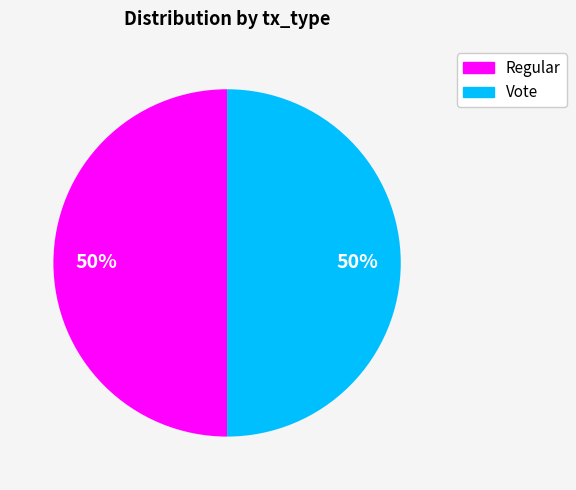

Count the number of slices in the pie.

2